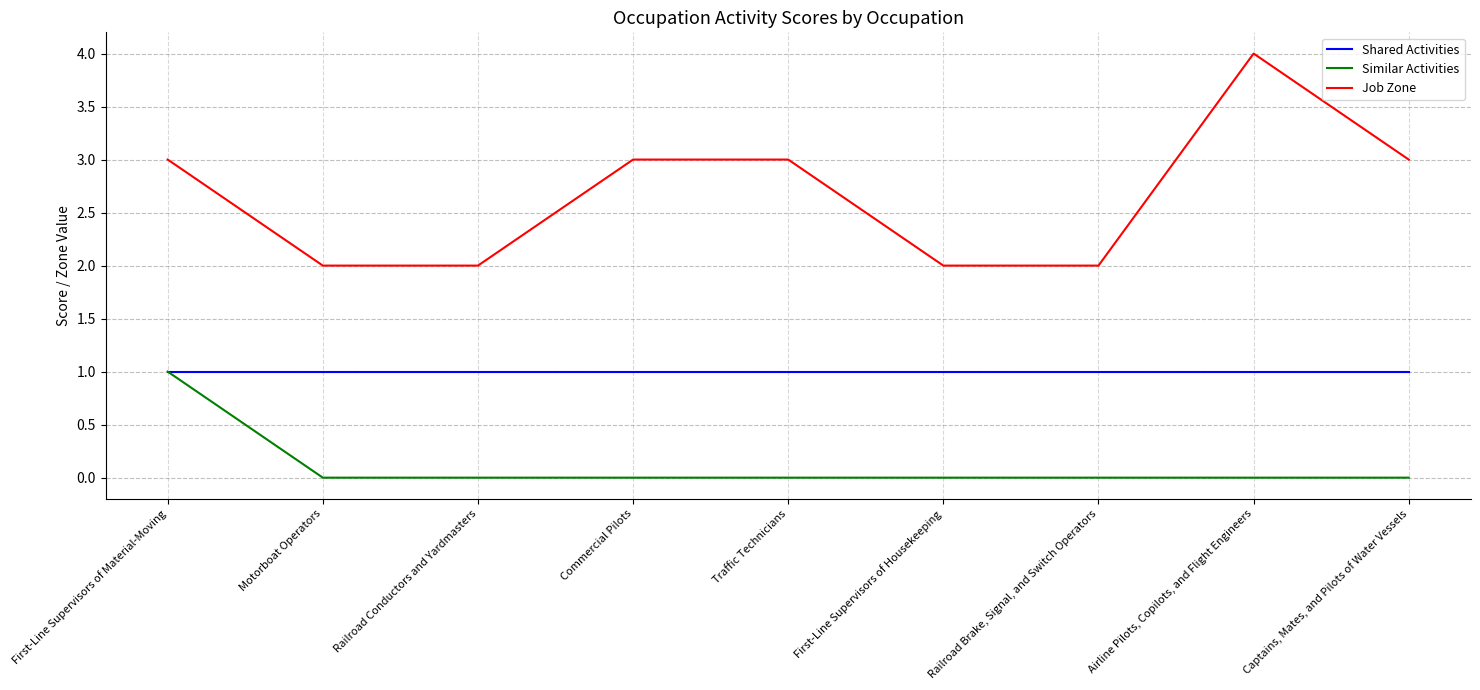

At which label does Similar Activities reach its peak?

First-Line Supervisors of Material-Moving